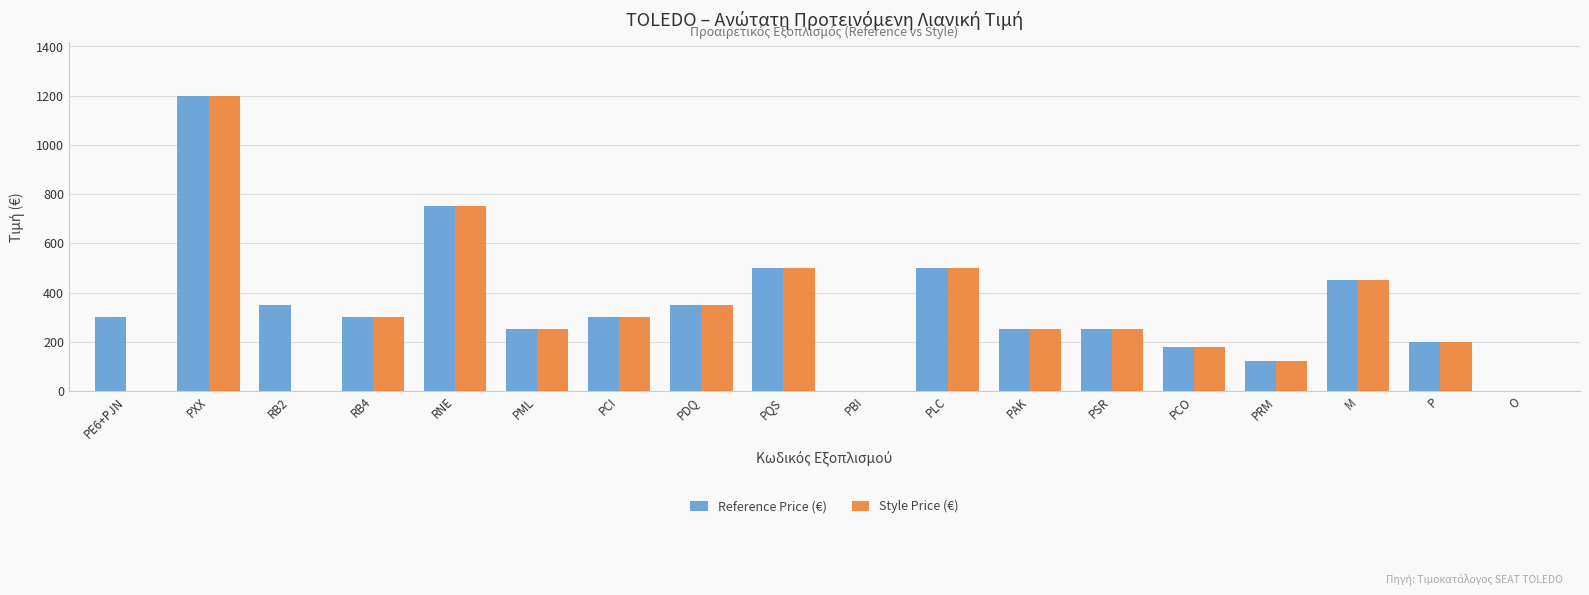

What is the sum of all Reference Price (€) values?

6250